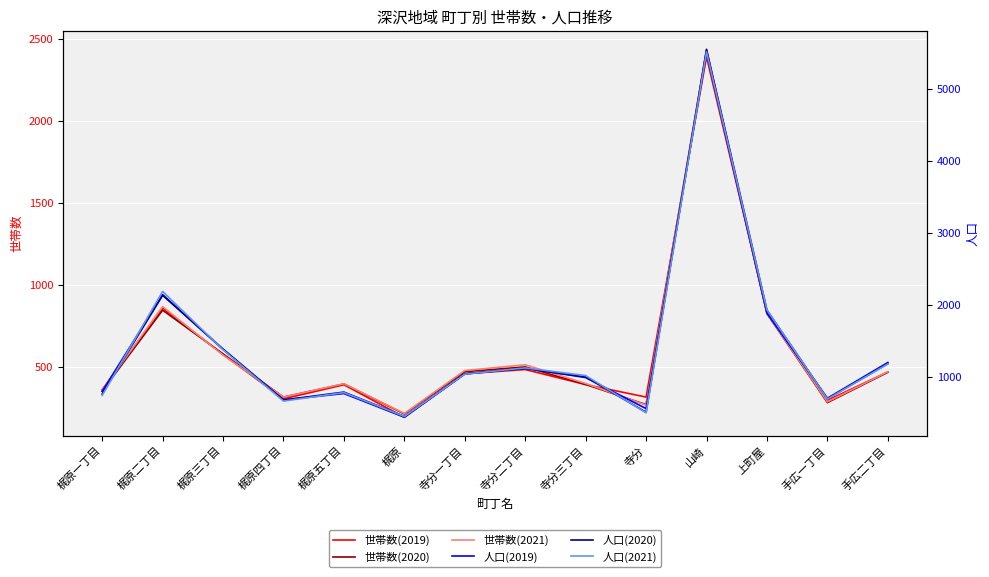

Which category has the highest value across all series?

山崎